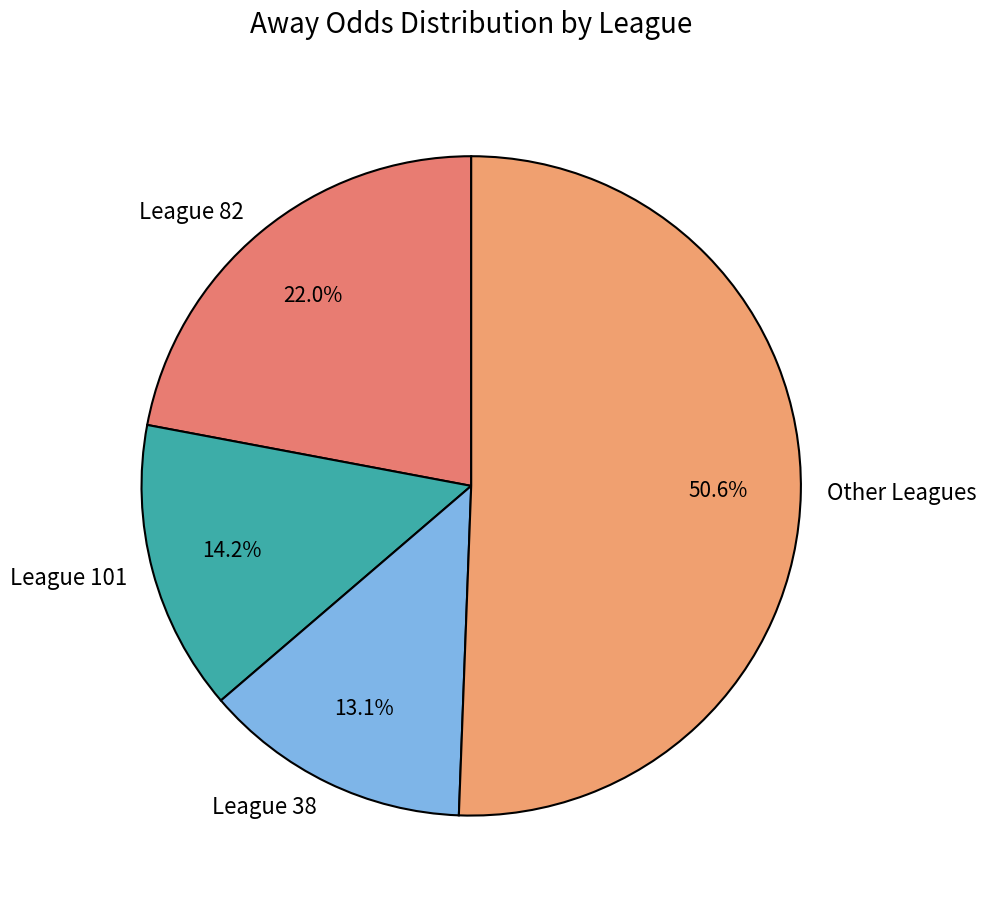

Rank the categories by value from highest to lowest.

Other Leagues, League 82, League 101, League 38